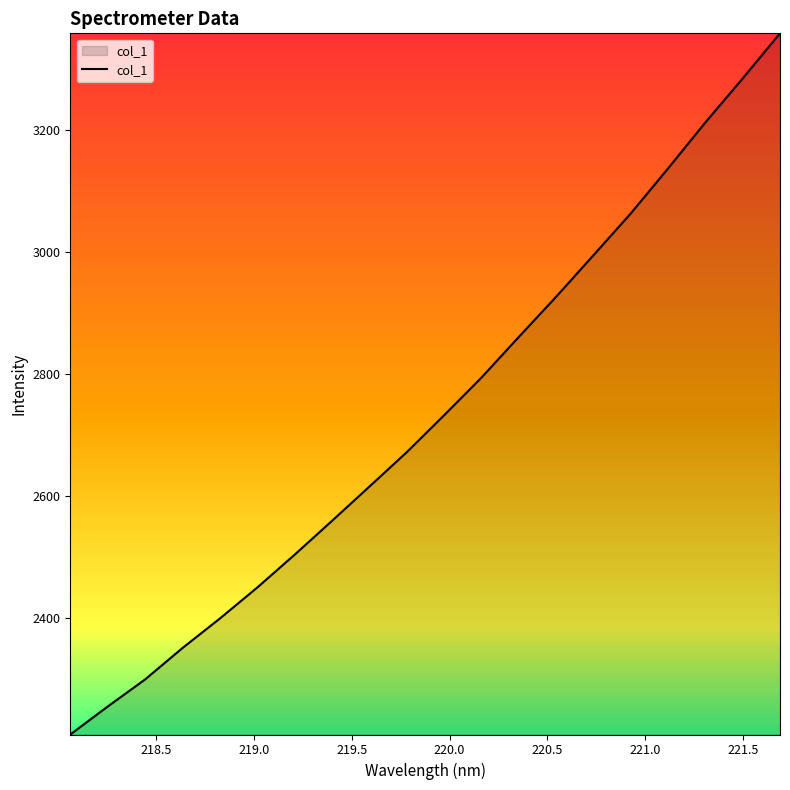

What is the smallest value displayed?

2208.3